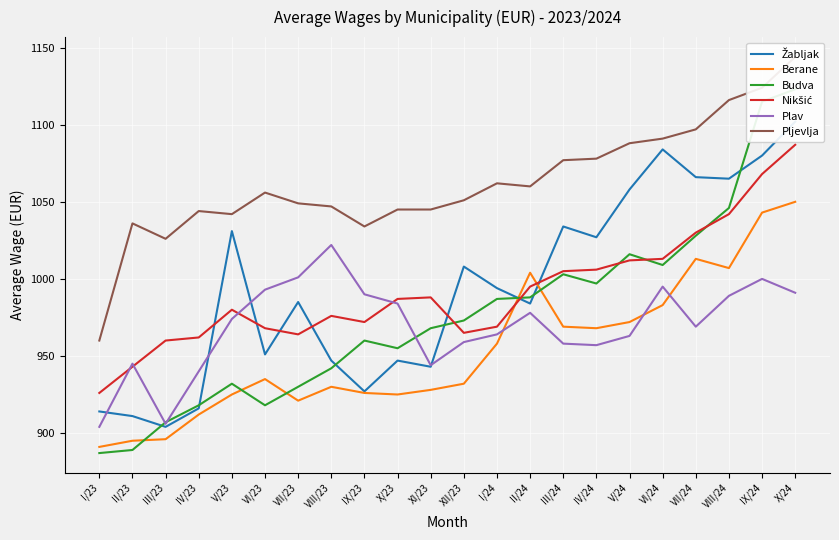

What is the lowest value of the Budva series?

887